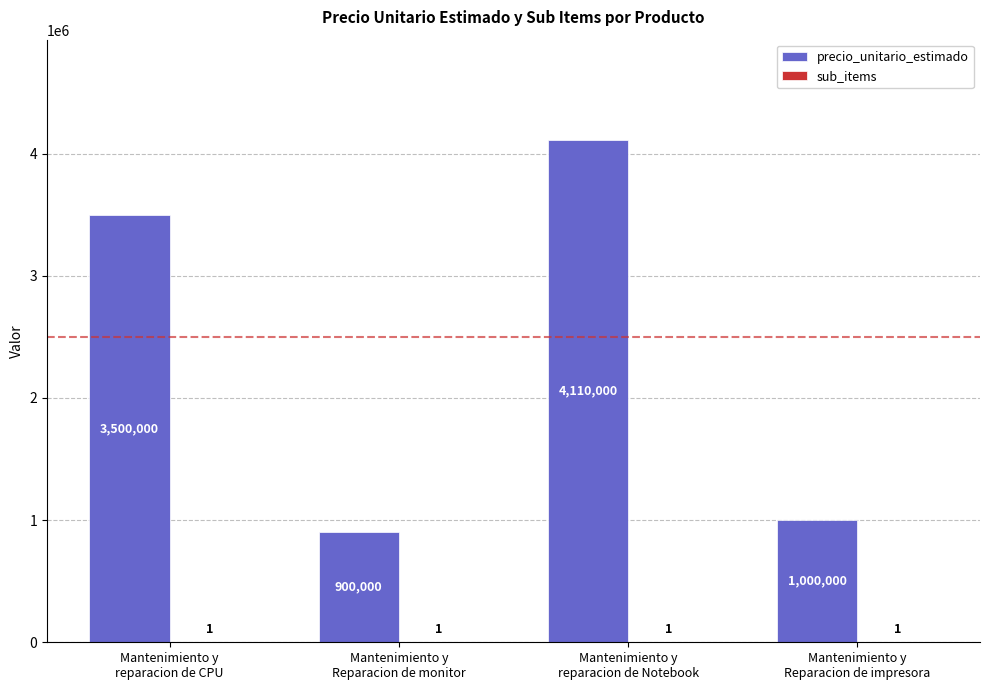

Which series has the largest total across all categories?

precio_unitario_estimado